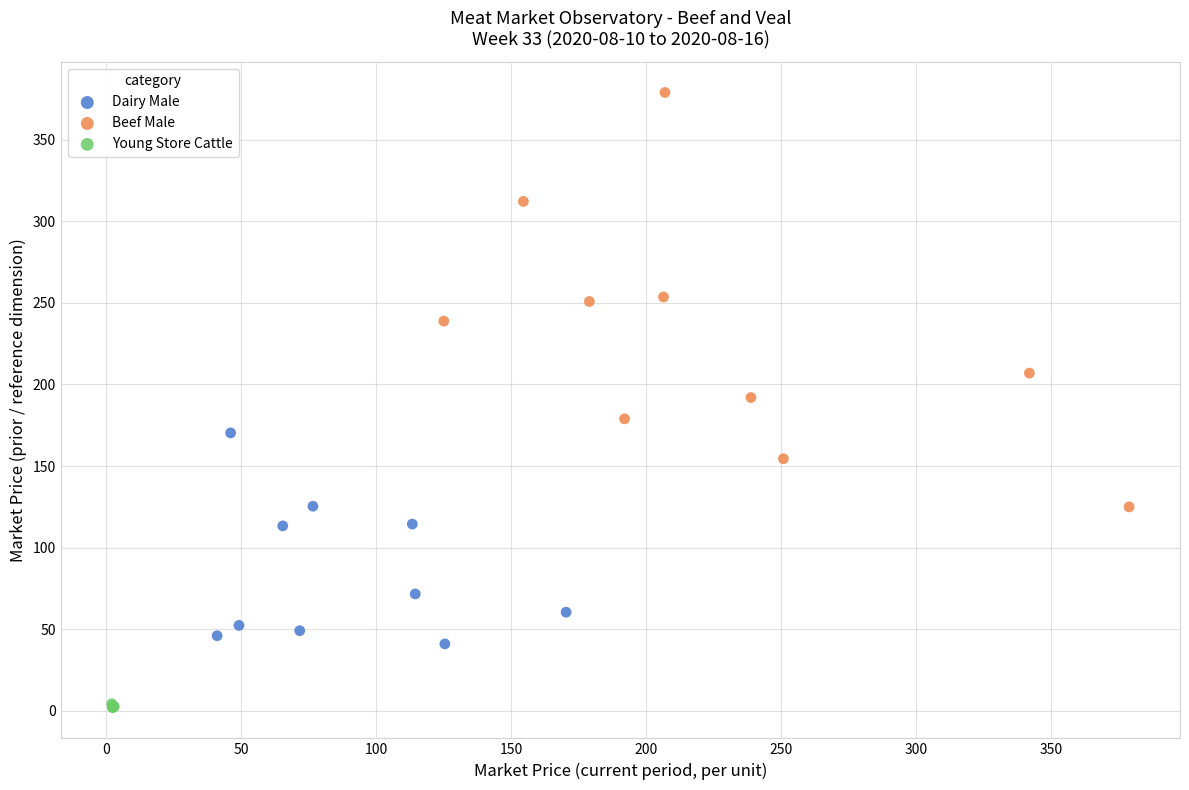

Which series has the widest spread of Y values?

Beef Male